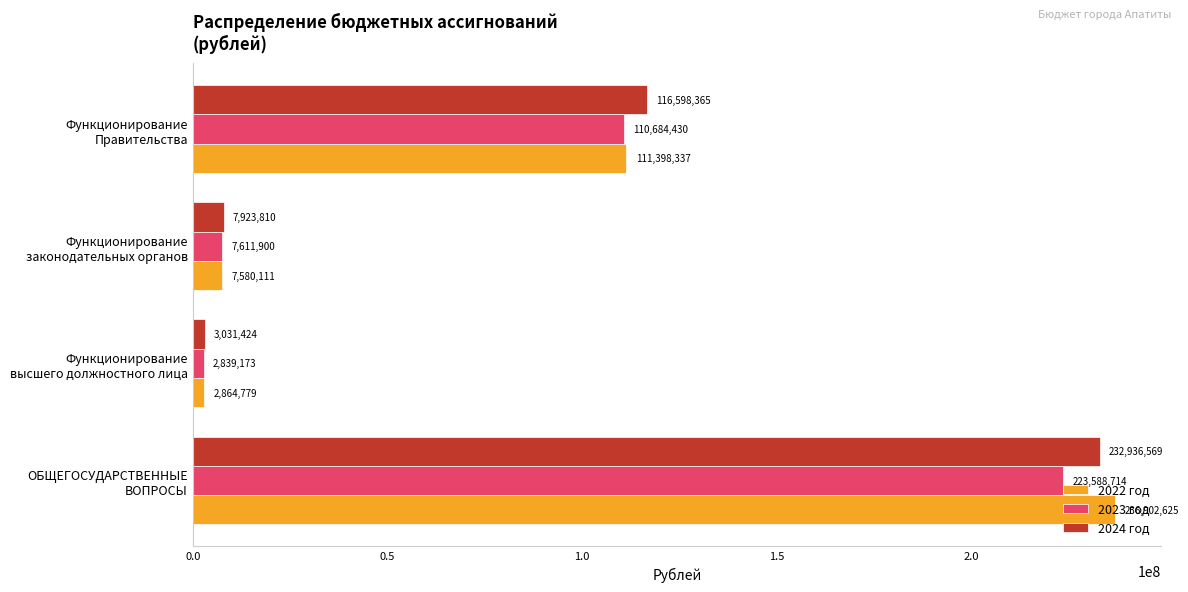

What is the minimum value for 2024 год?

3031424.0